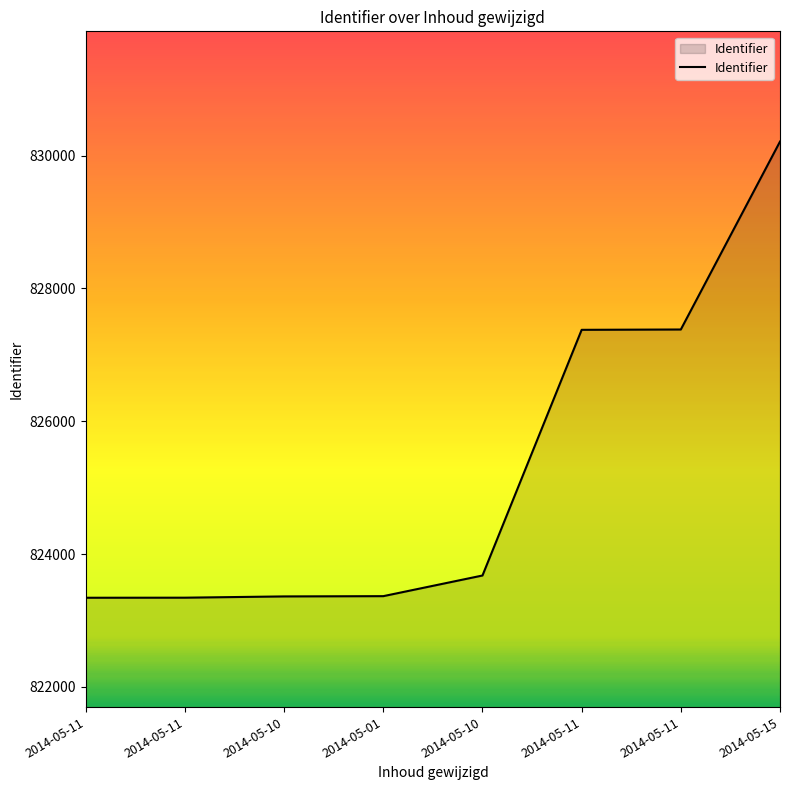

What is the change in value from 2014-05-10 to 2014-05-11?

+3700